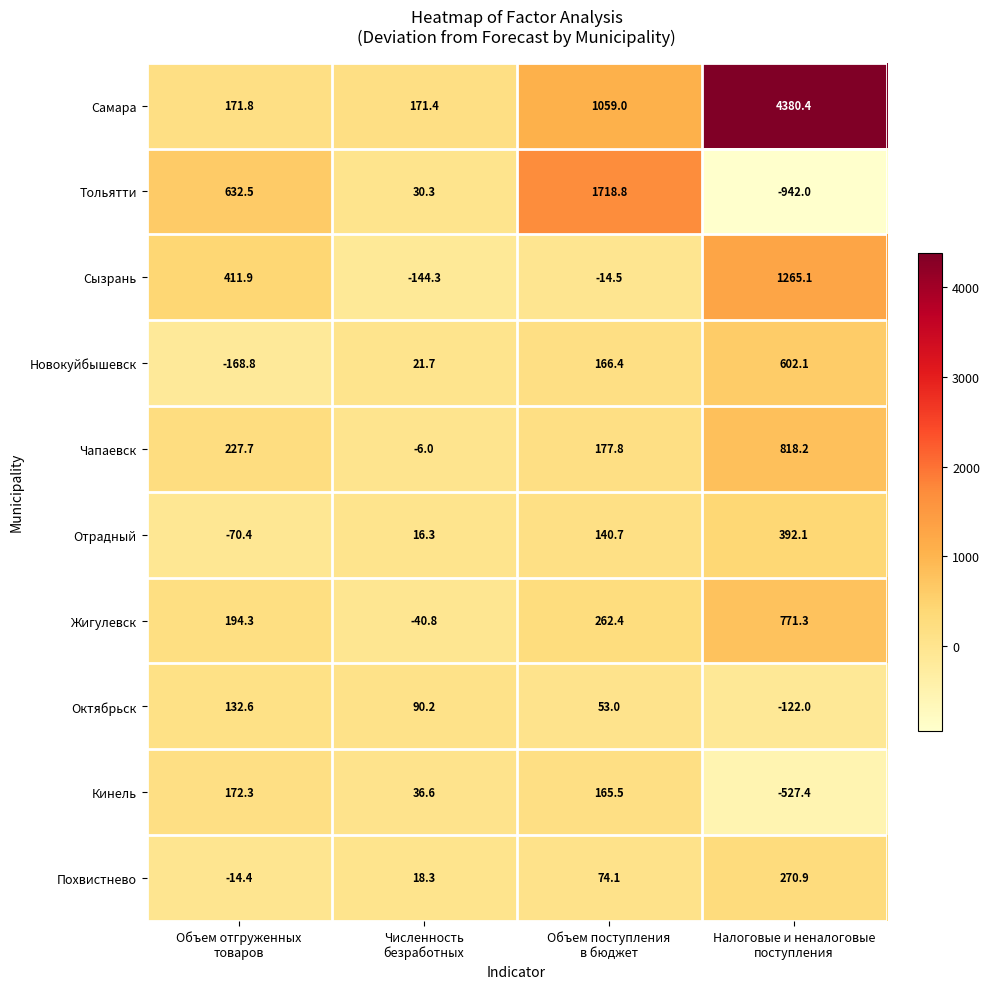

What is the difference between the highest and lowest values at Налоговые и неналоговые
поступления?

5322.4